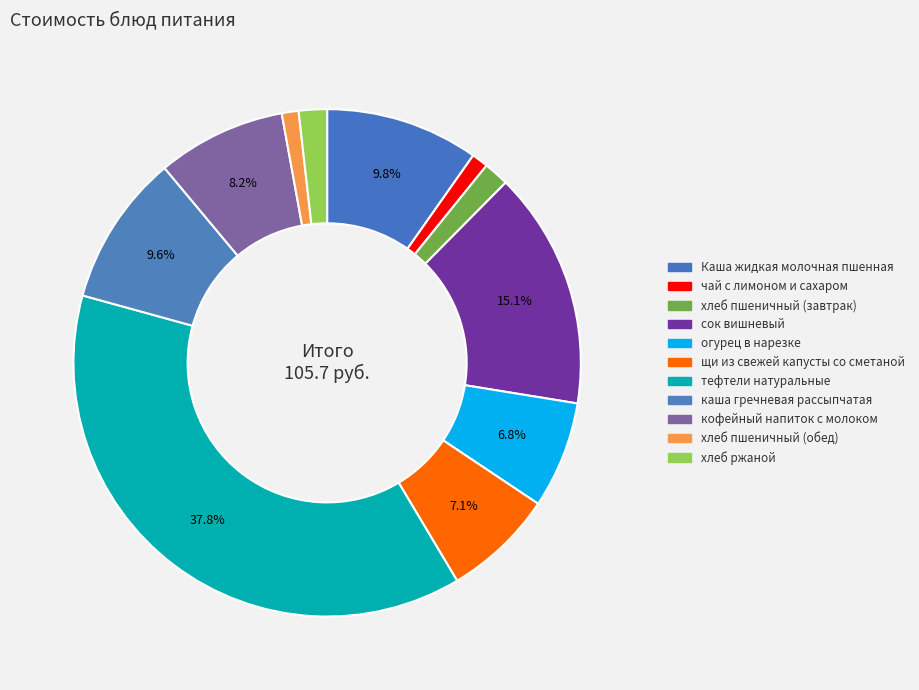

Does каша гречневая рассыпчатая represent more than half of the total?

No